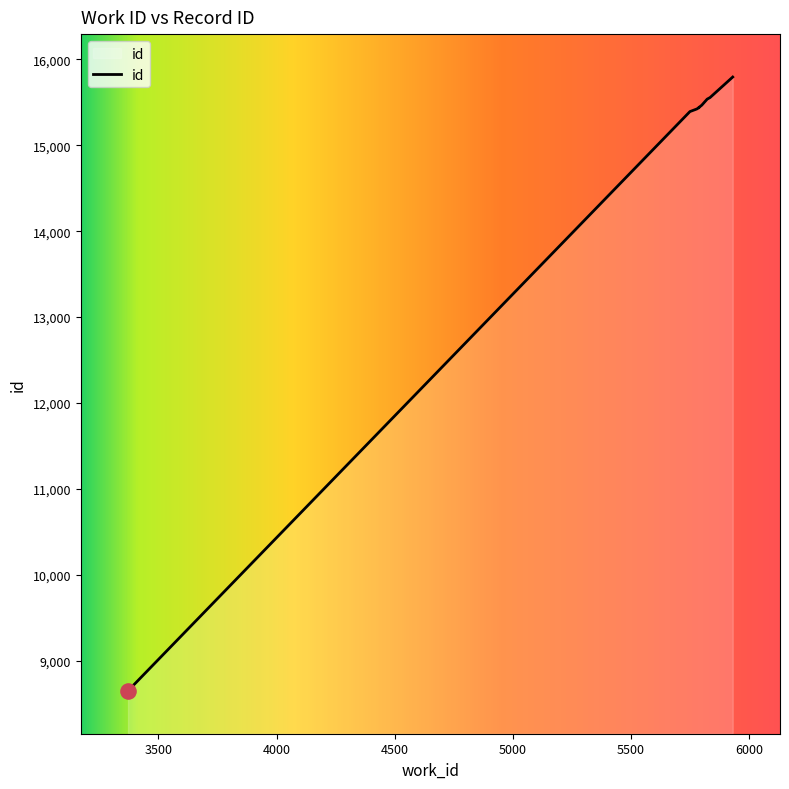

Approximately how many times larger is the value at 5799 compared to 5834?

1.0